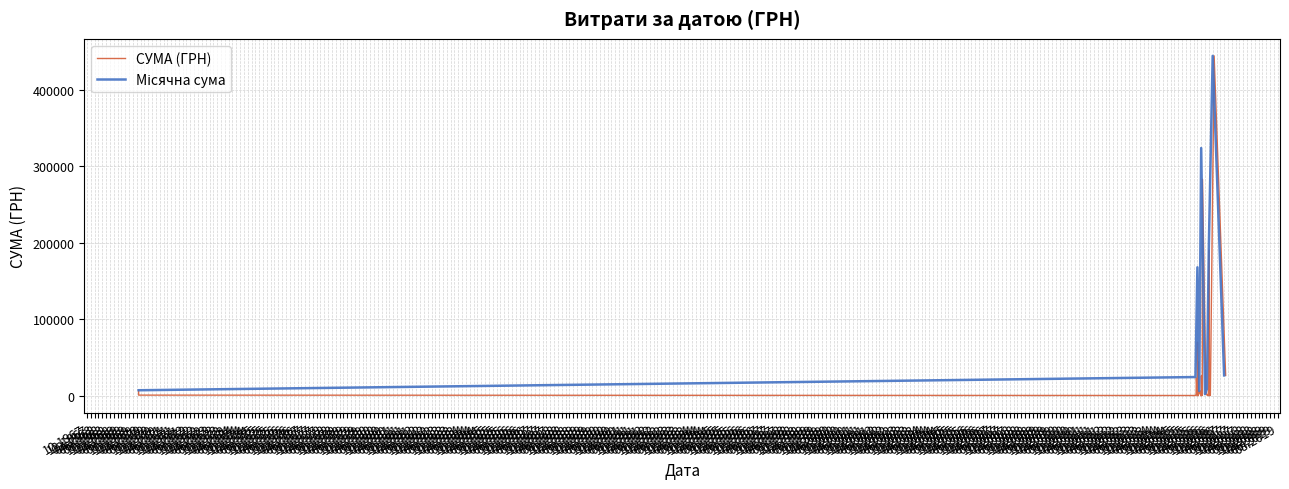

Approximately how many times larger is the value at 25.04.2017 compared to 03.02.2016?

0.6